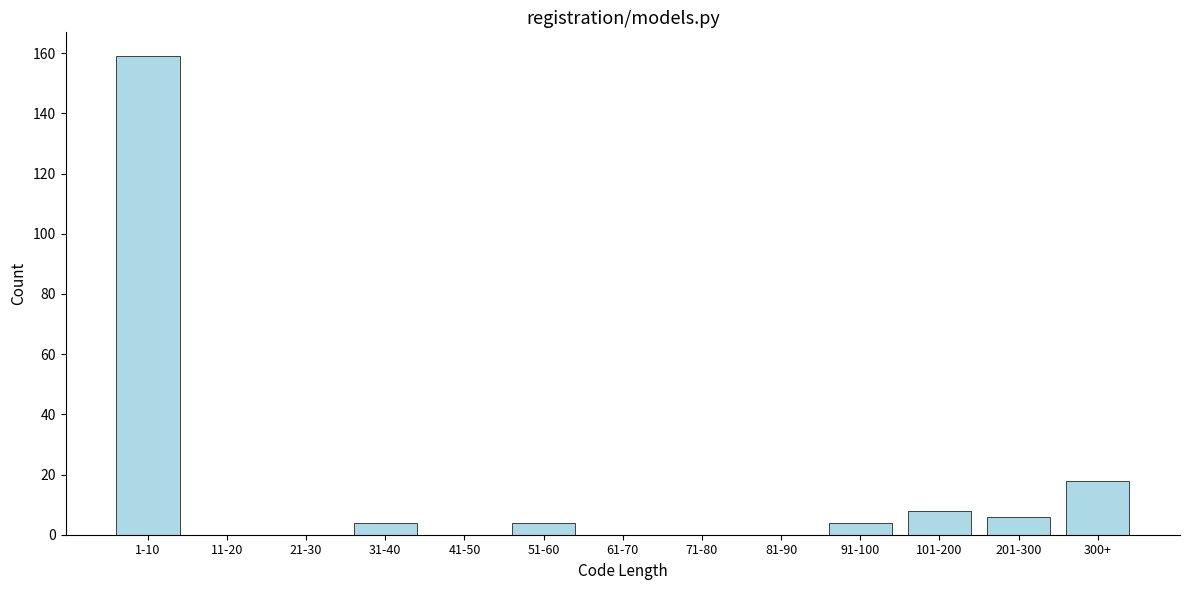

Reading left to right, transcribe all the data shown in this chart.

1-10=159	11-20=0	21-30=0	31-40=4	41-50=0	51-60=4	61-70=0	71-80=0	81-90=0	91-100=4	101-200=8	201-300=6	300+=18